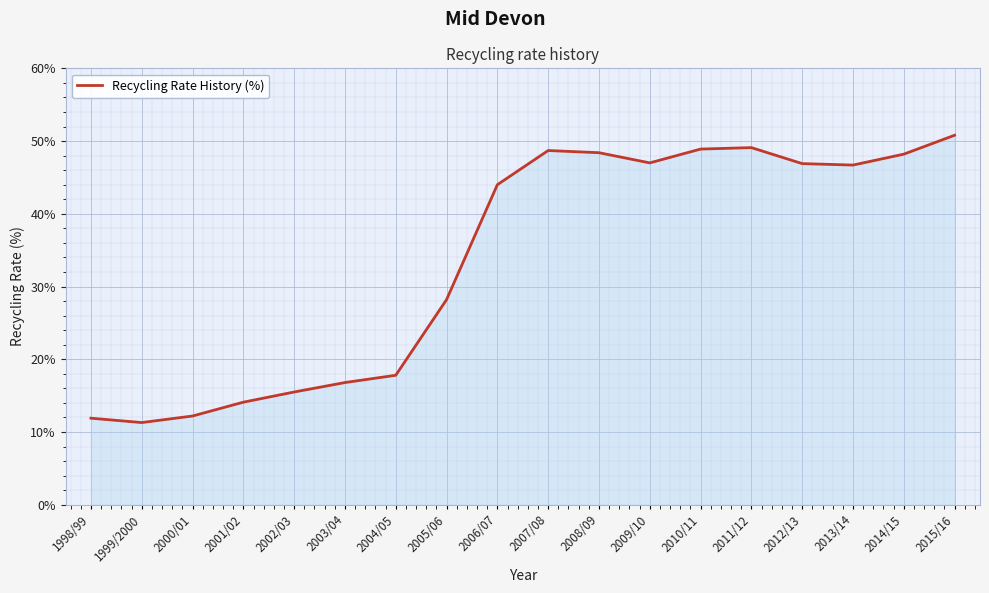

How many lines are shown in the chart?

1